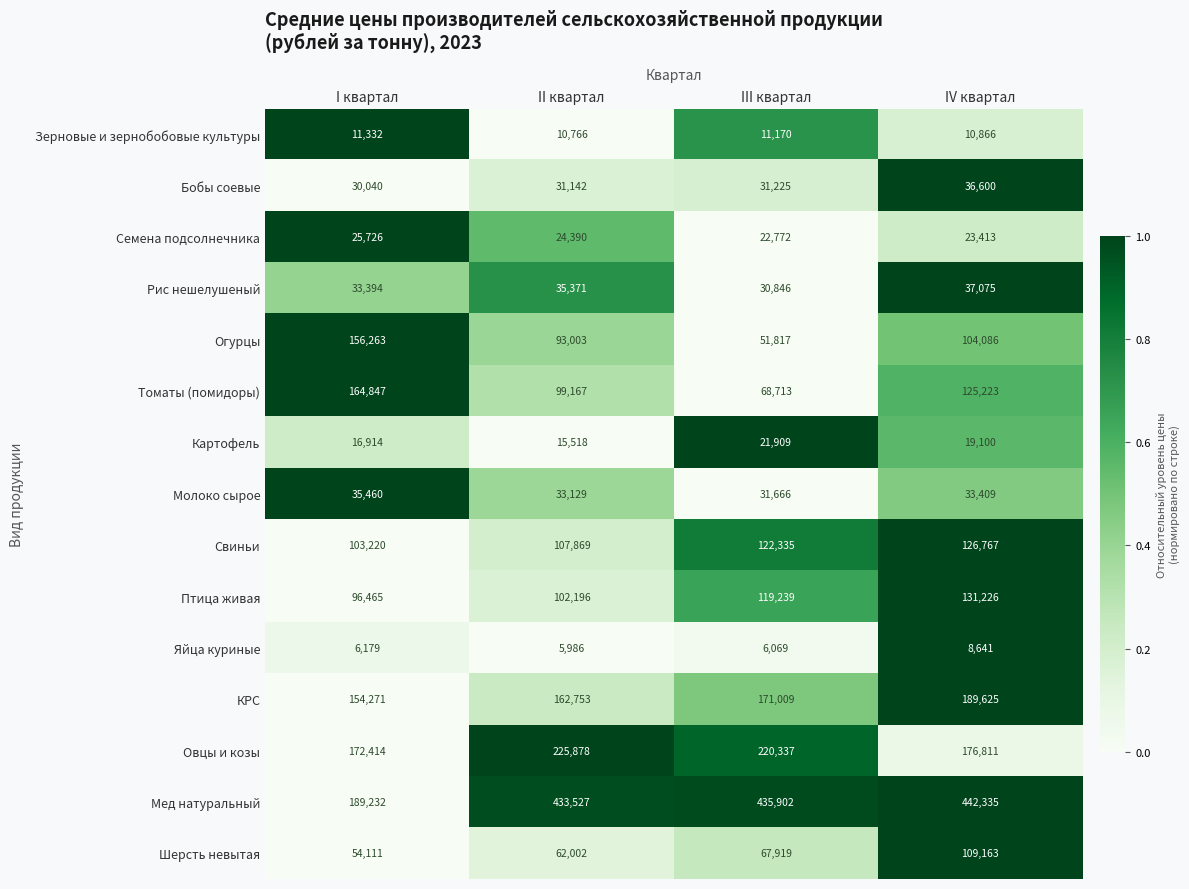

What is the smallest value displayed?

5986